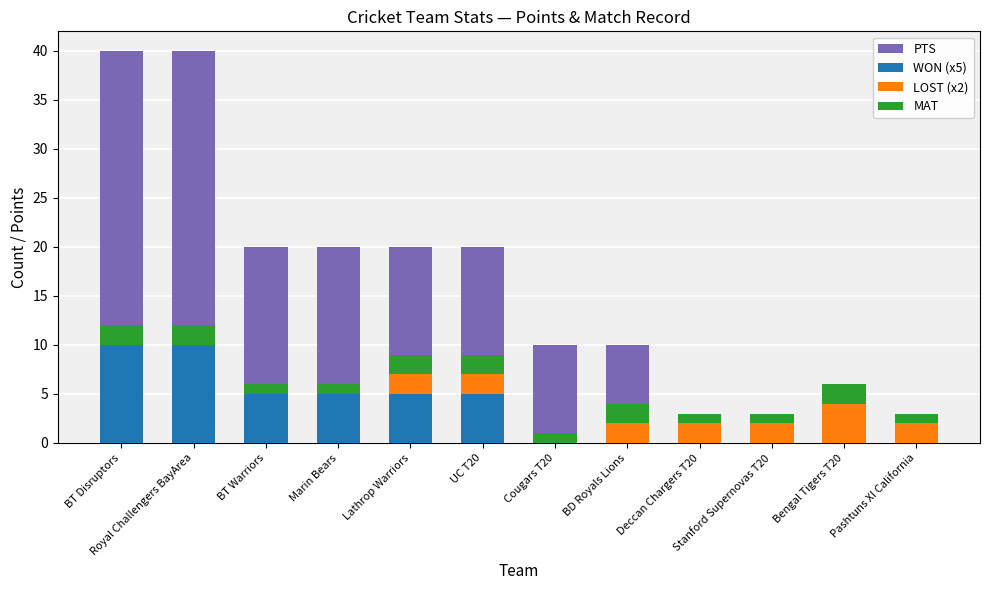

How many bars are there in each group?

4